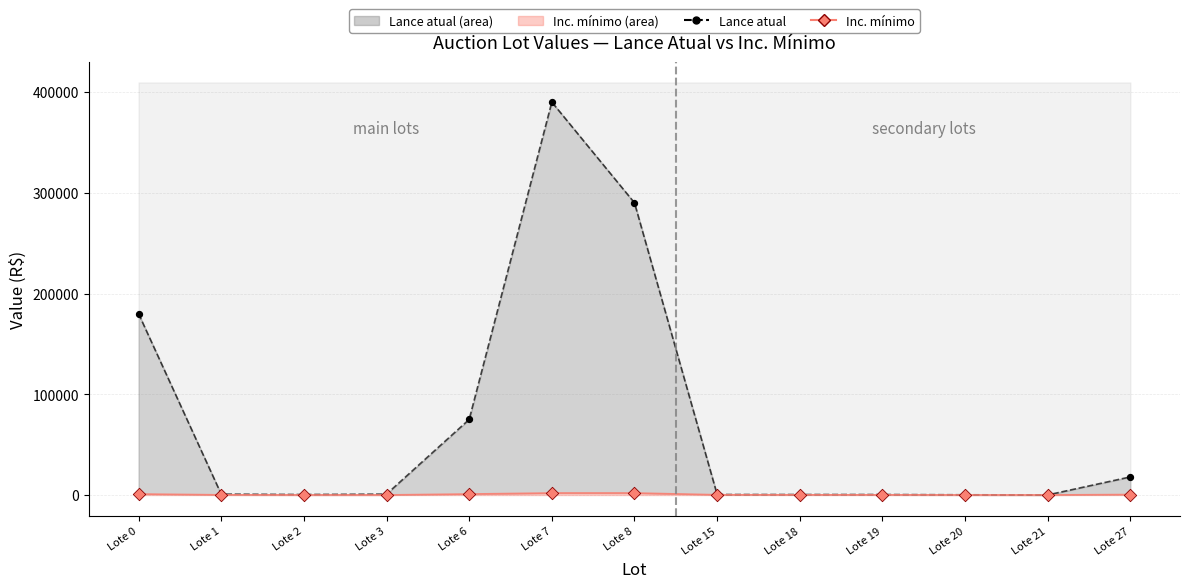

Which series has the widest spread of Y values?

Lance atual